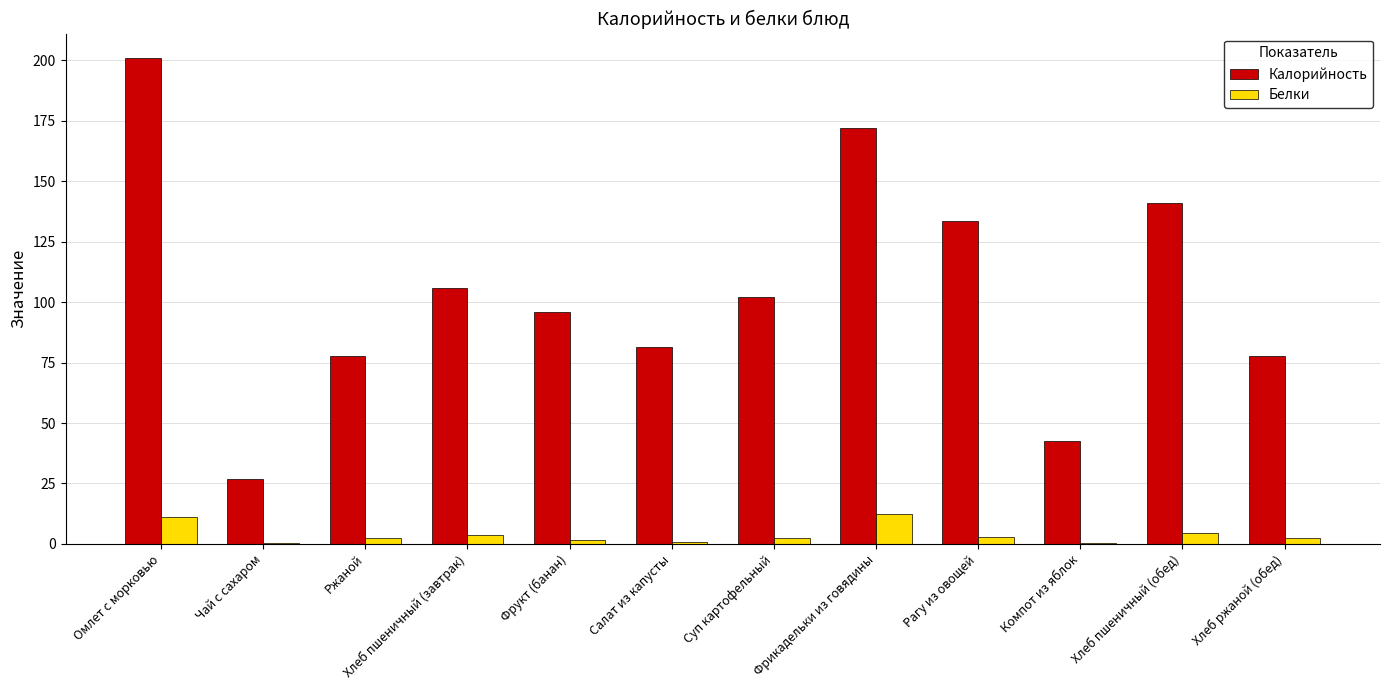

What is the sum of all Калорийность values?

1257.5